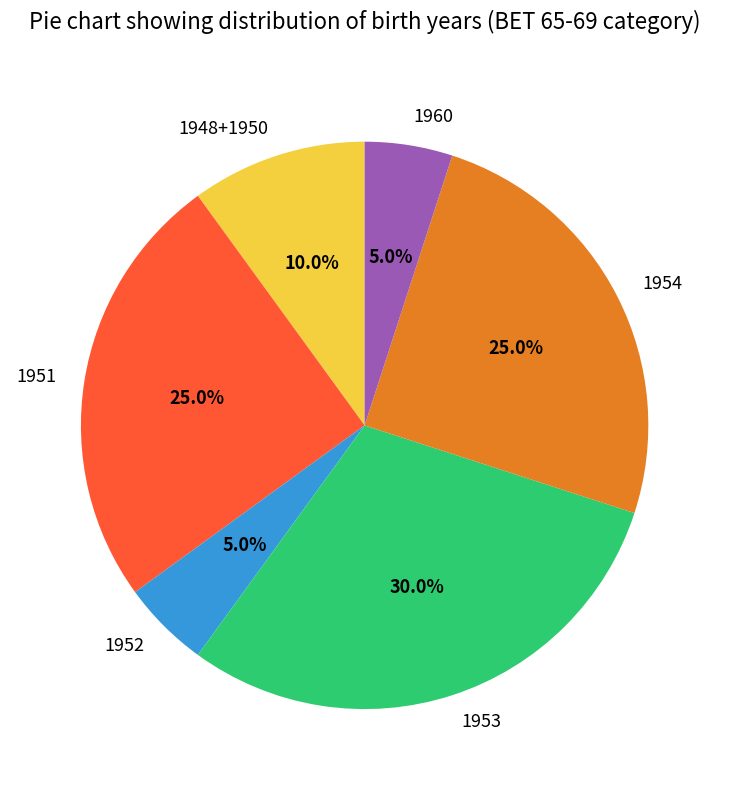

To the nearest percent, what portion does 1951 represent?

25%